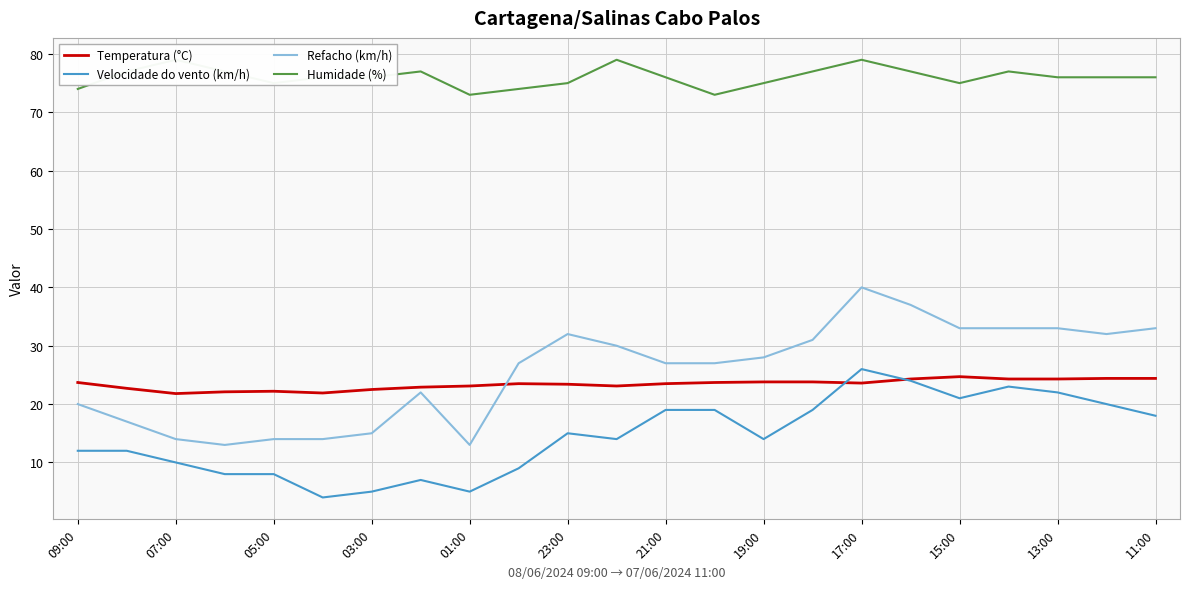

Rank the series by their maximum value, from highest to lowest.

Humidade (%), Refacho (km/h), Velocidade do vento (km/h), Temperatura (°C)